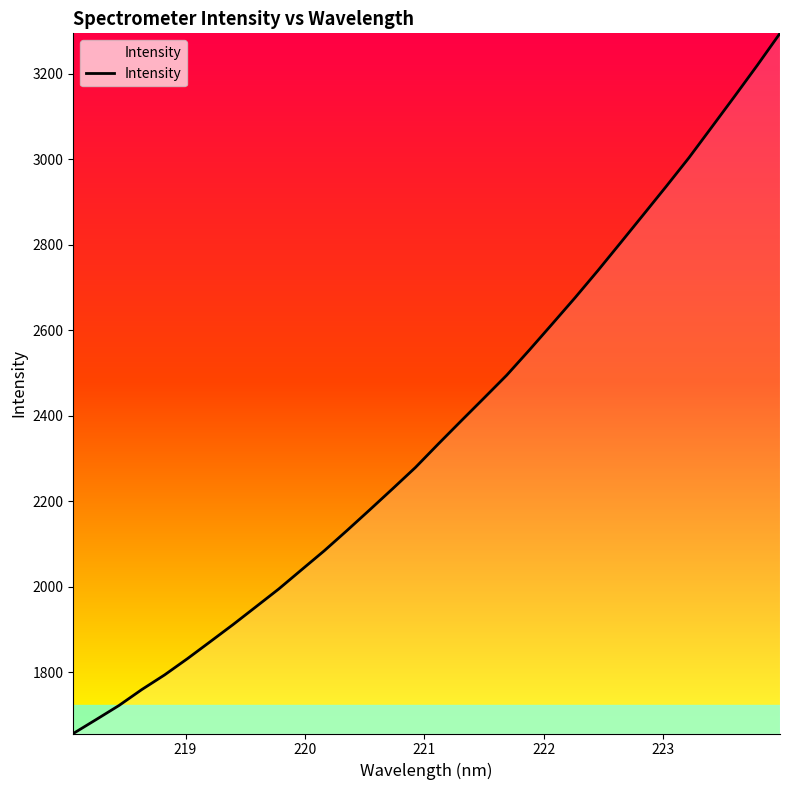

What is the greatest value displayed?

3294.5